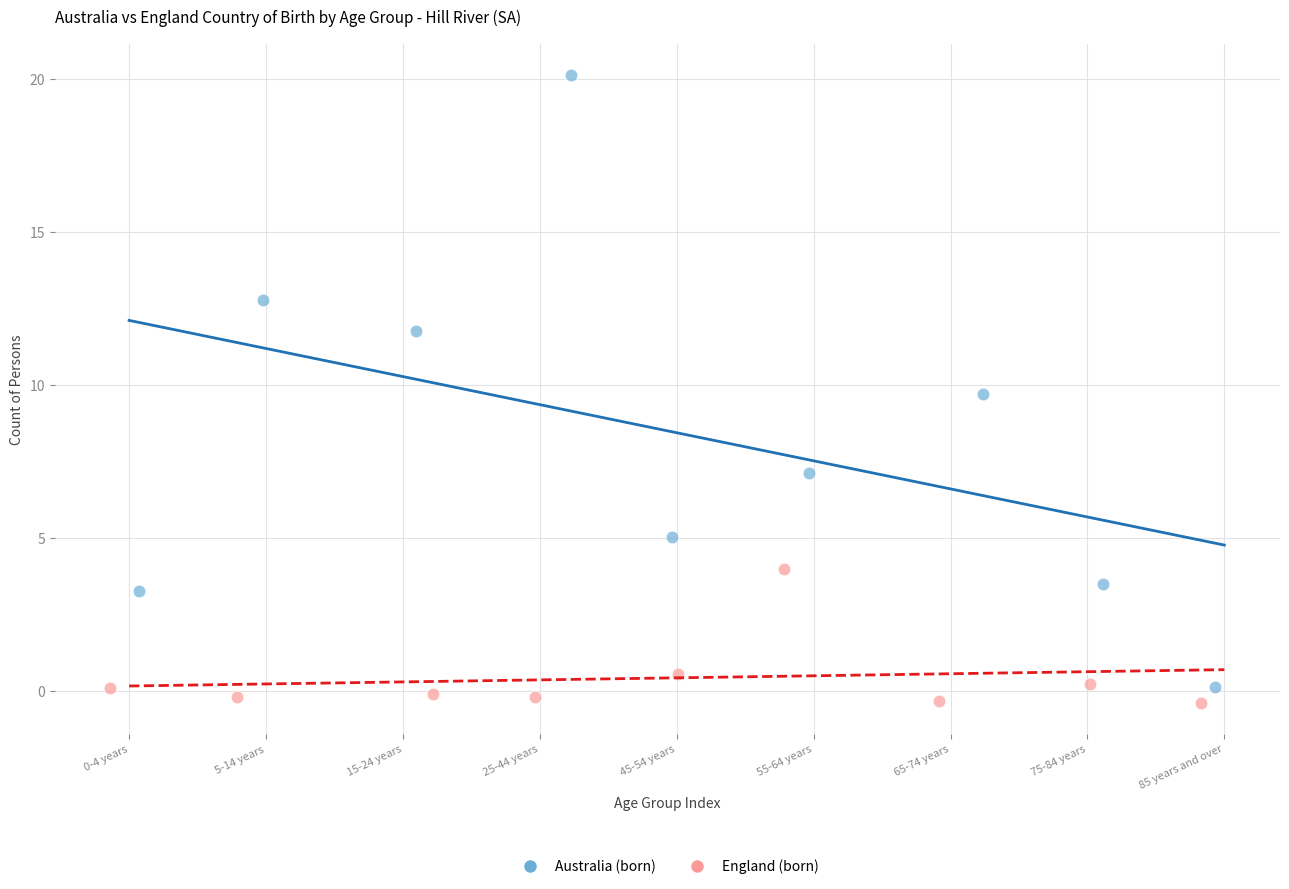

Which series reaches the maximum Y coordinate?

Australia (born)